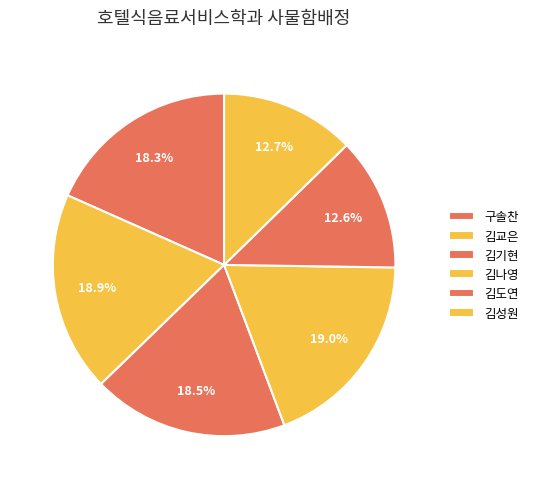

How many slices are in this pie chart?

6